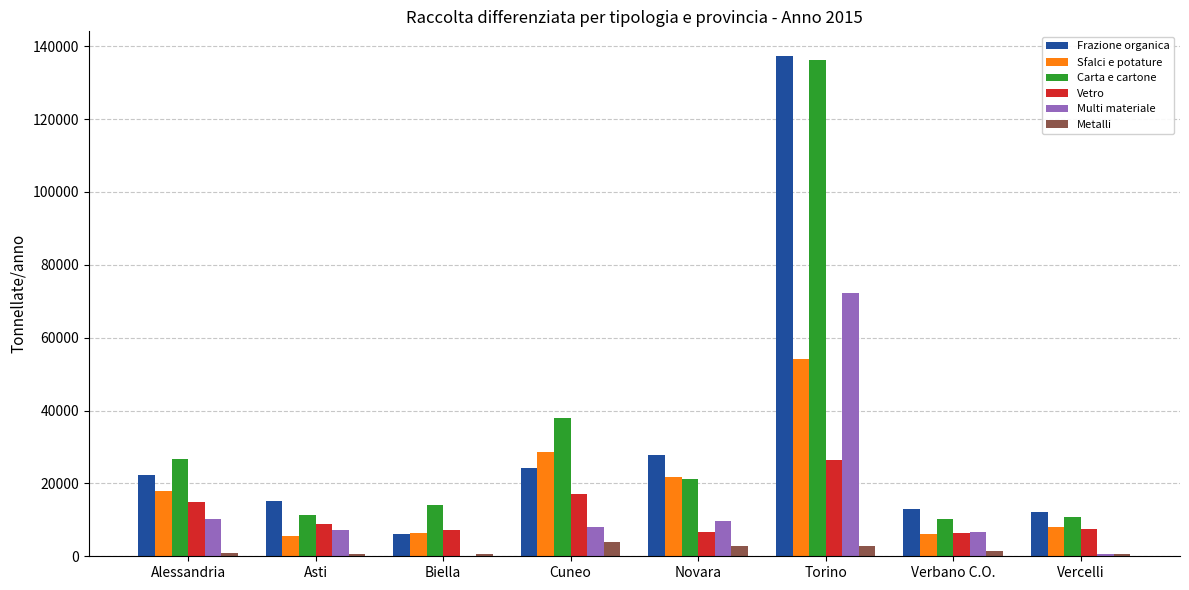

How many data points in Metalli are above 1321?

4